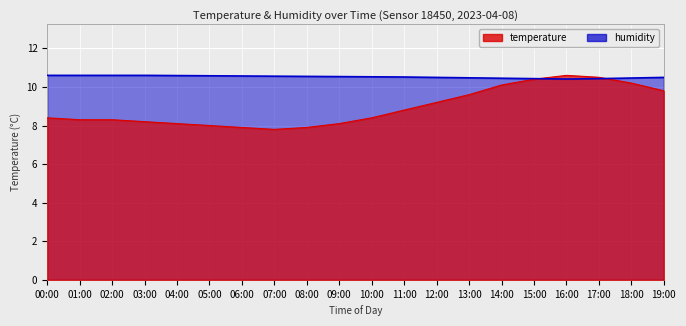

Does the chart display data point markers on the line(s)?

No